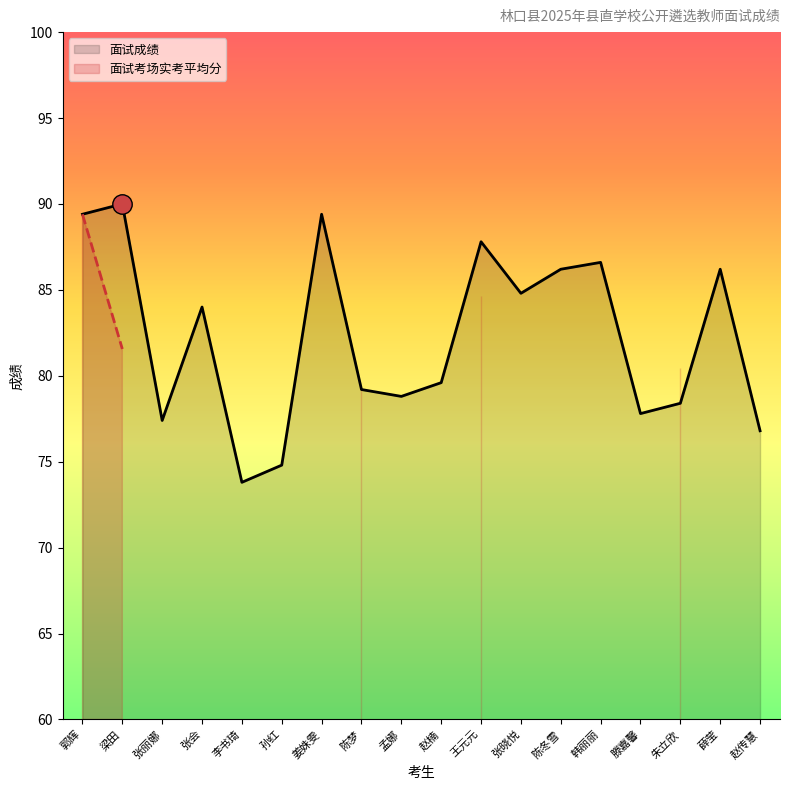

What is the total value across all series at 王元元?

172.4